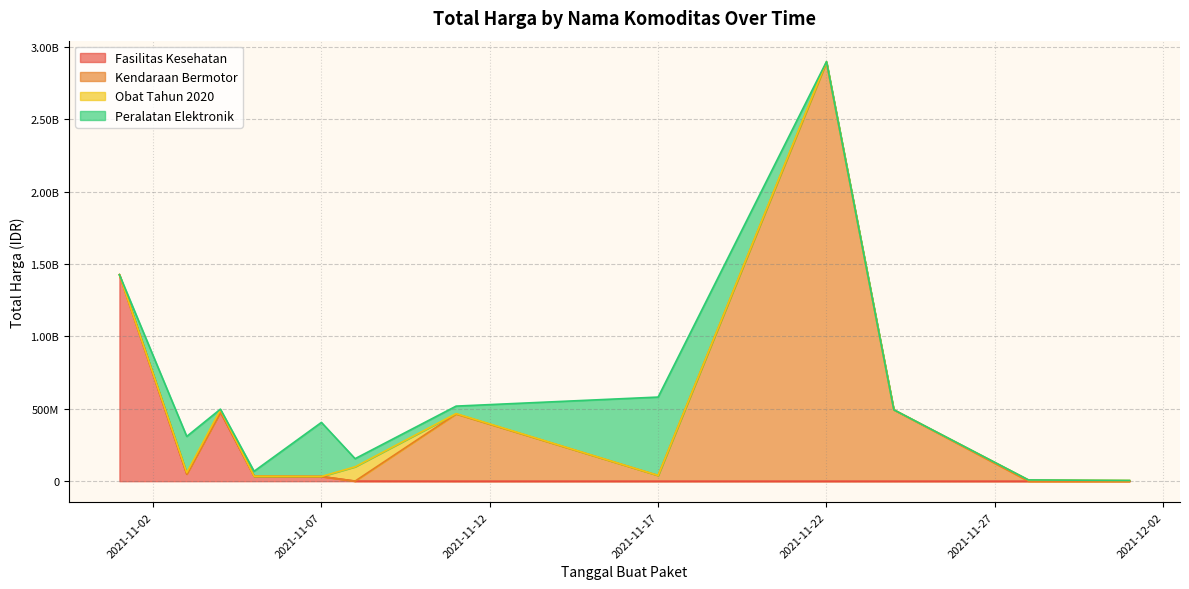

Where is the first local maximum for Kendaraan Bermotor?

2021-11-11